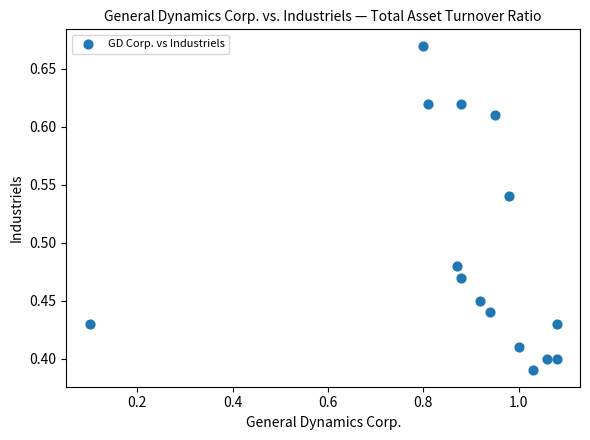

What is the range of X values (max minus min)?

1.0